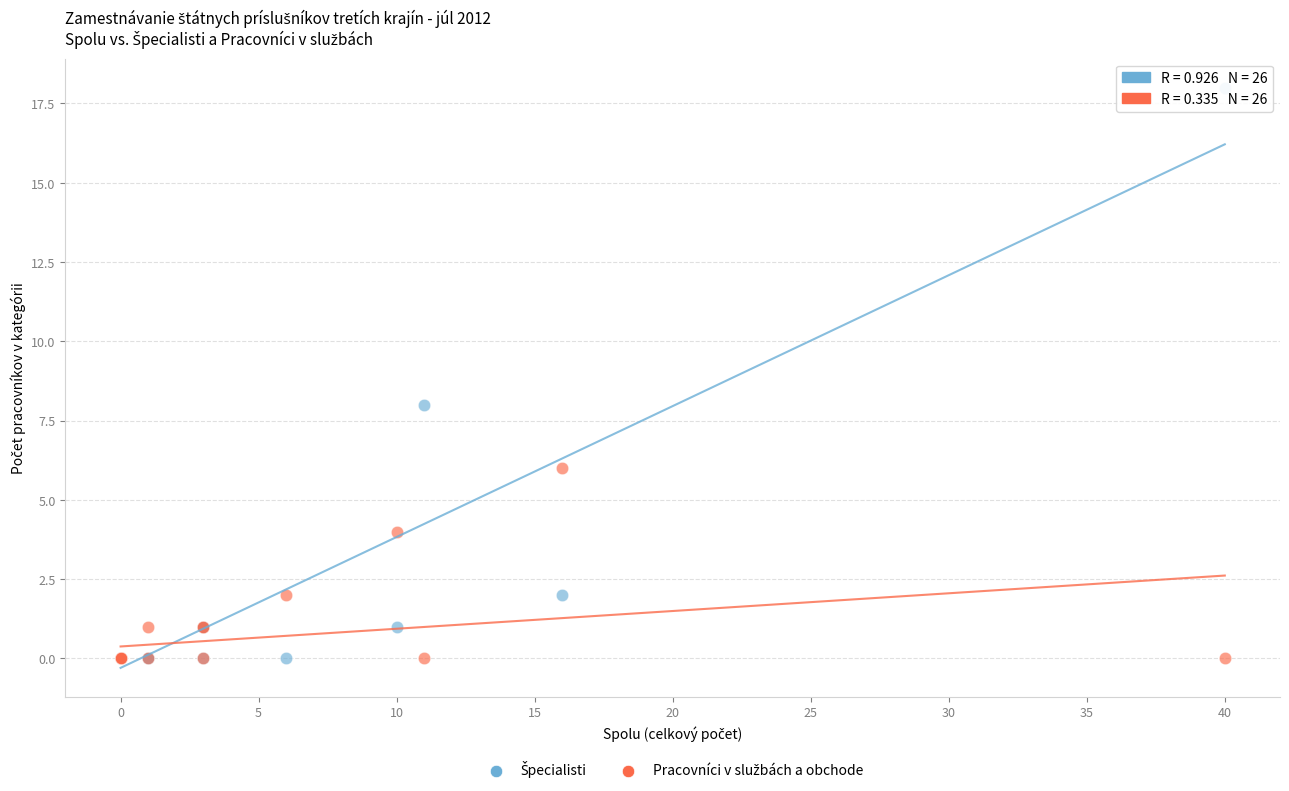

Across all series, what Y value is closest to 9?

8